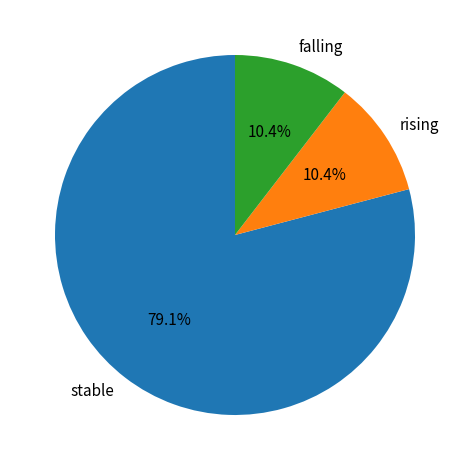

What is the largest slice in the pie chart?

stable